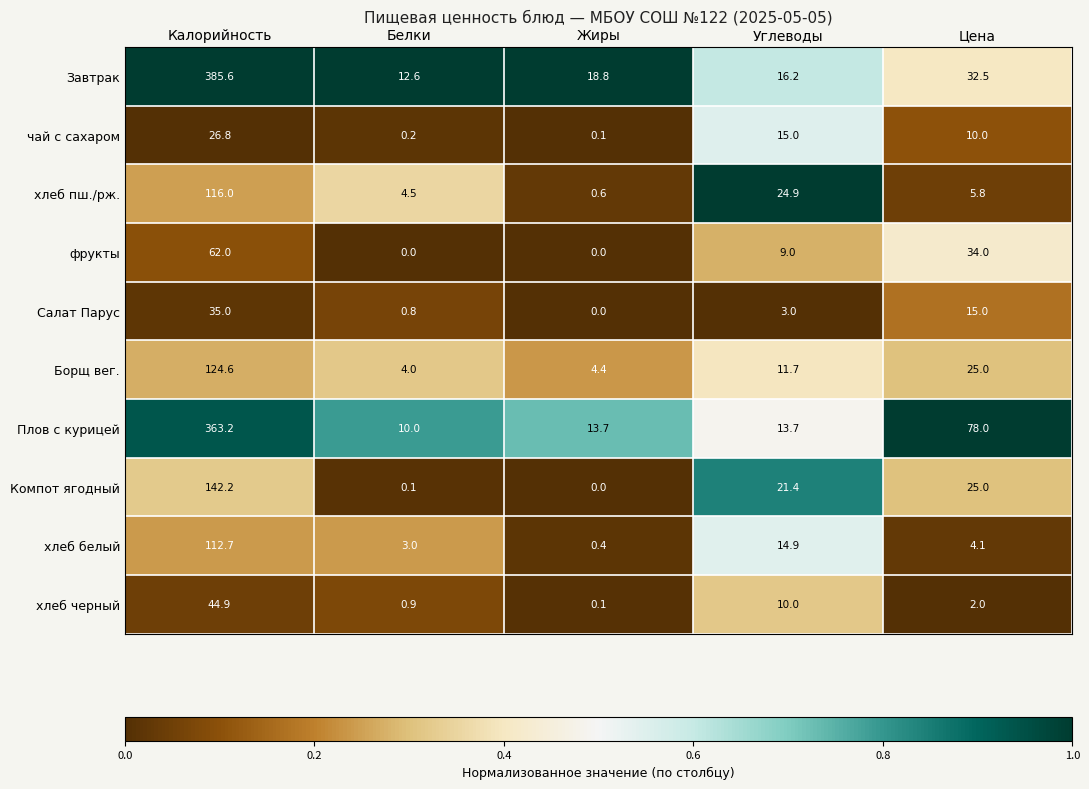

What is the difference between the Салат Парус values at Калорийность and Цена?

20.0